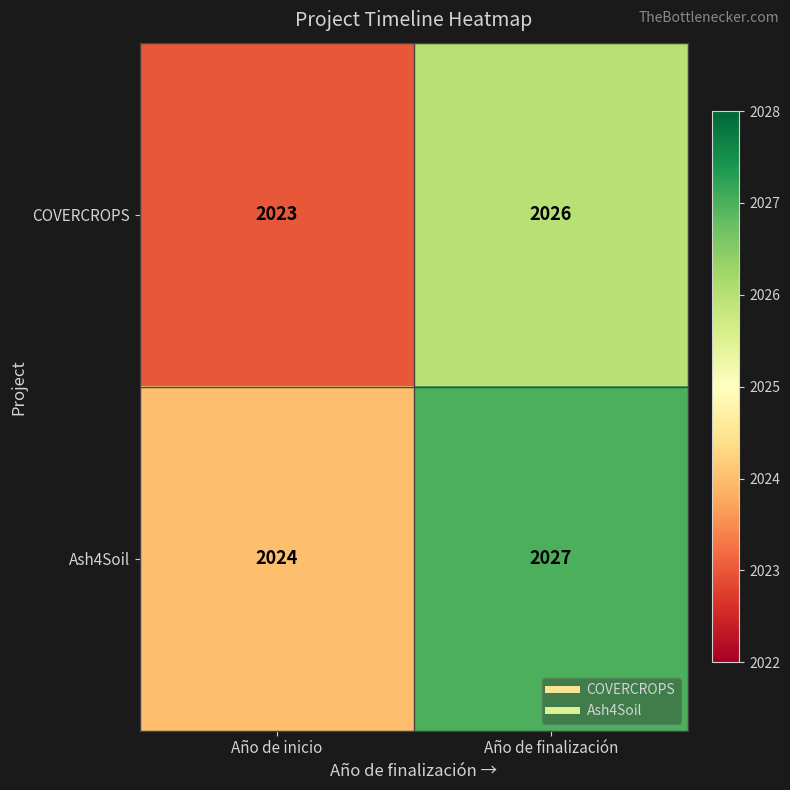

True or false: Ash4Soil has a value of 2027 at Año de finalización.

True